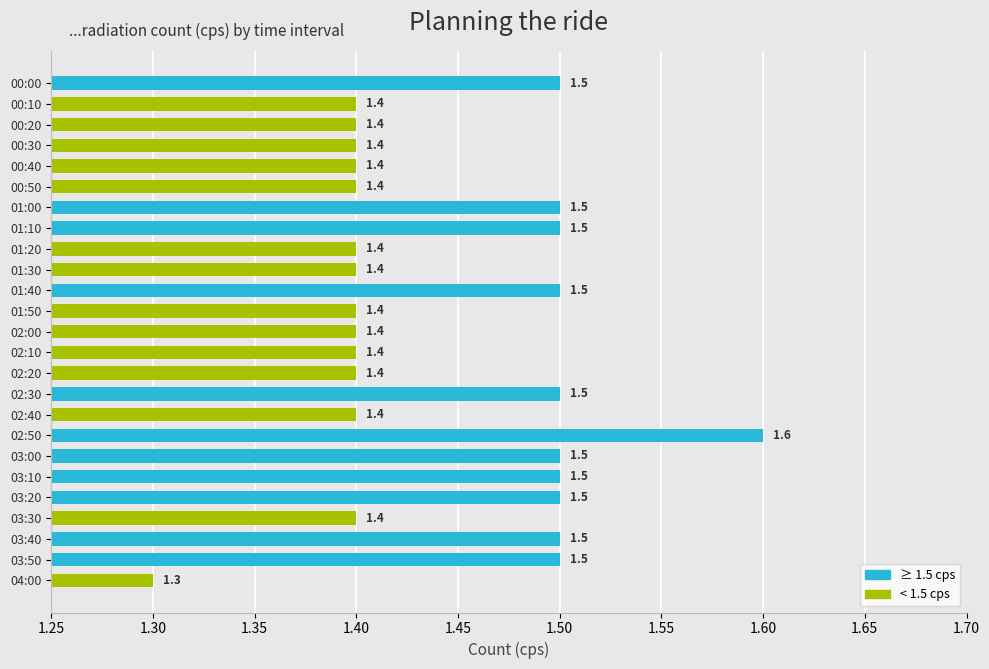

Are the bars horizontal?

Yes